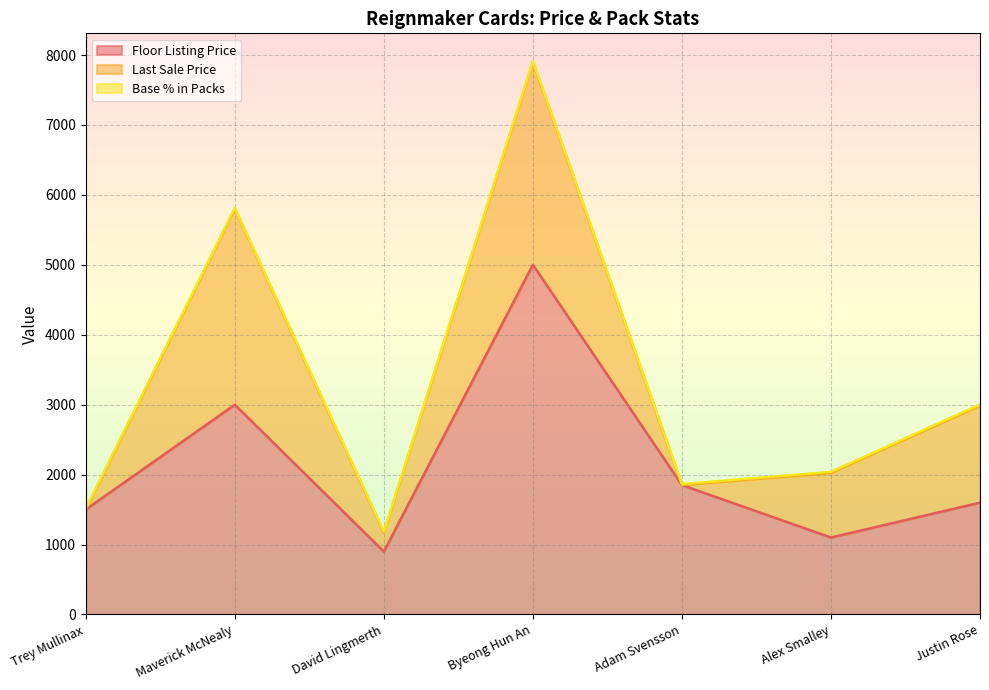

Which series has the largest range (max minus min)?

Floor Listing Price